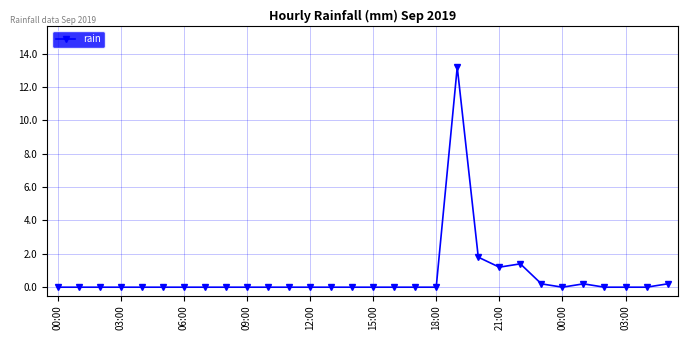

True or false: there are more than 1 points higher than both neighbors.

True